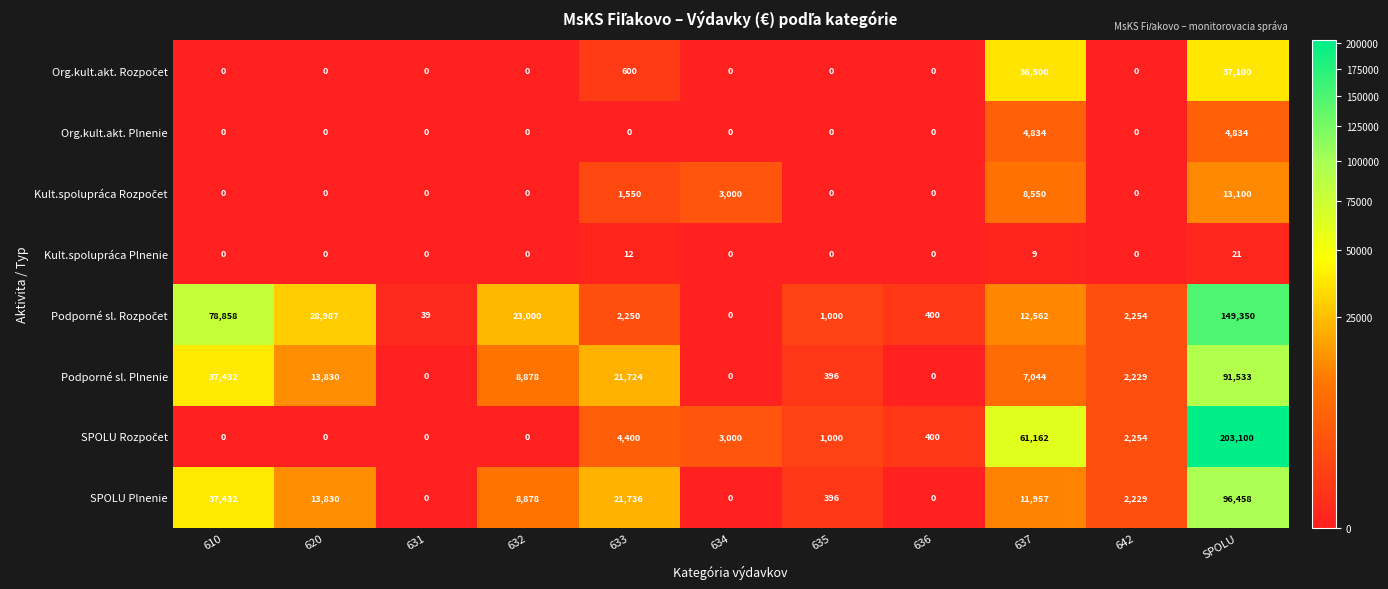

What is the difference between the maximum and minimum values in the Kult.spolupráca Plnenie series?

21